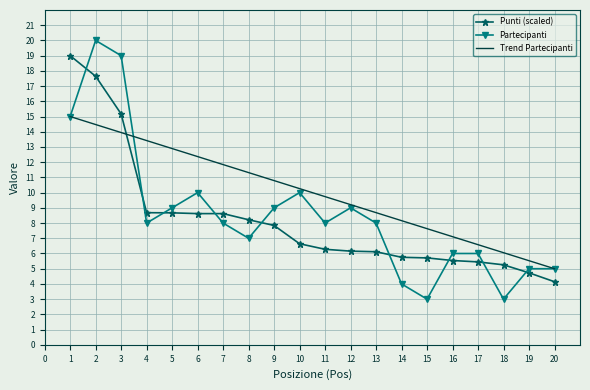

Is the value of Trend Partecipanti at 6 greater than the value of Partecipanti at 1?

No